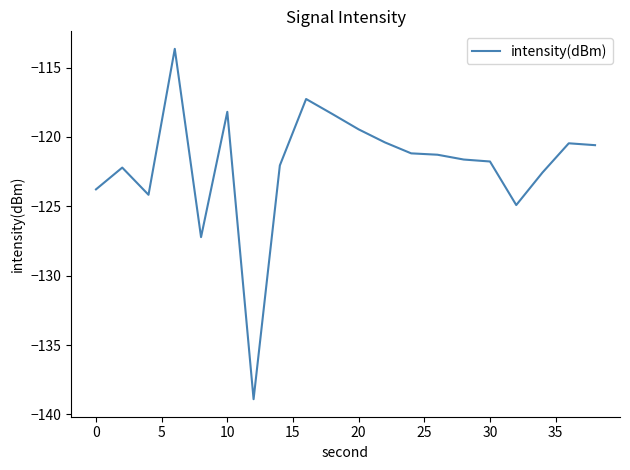

What is the difference between the second highest and minimum values?

21.6